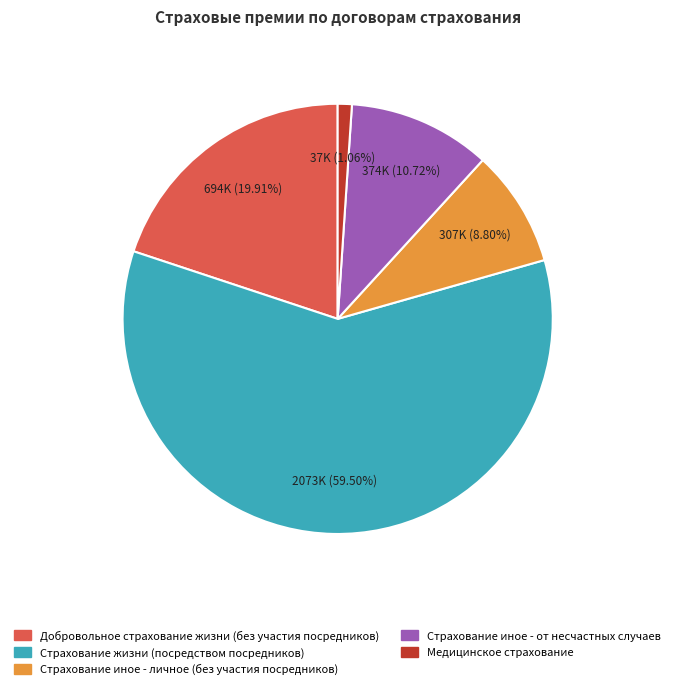

What is the smallest slice in the pie chart?

Медицинское страхование